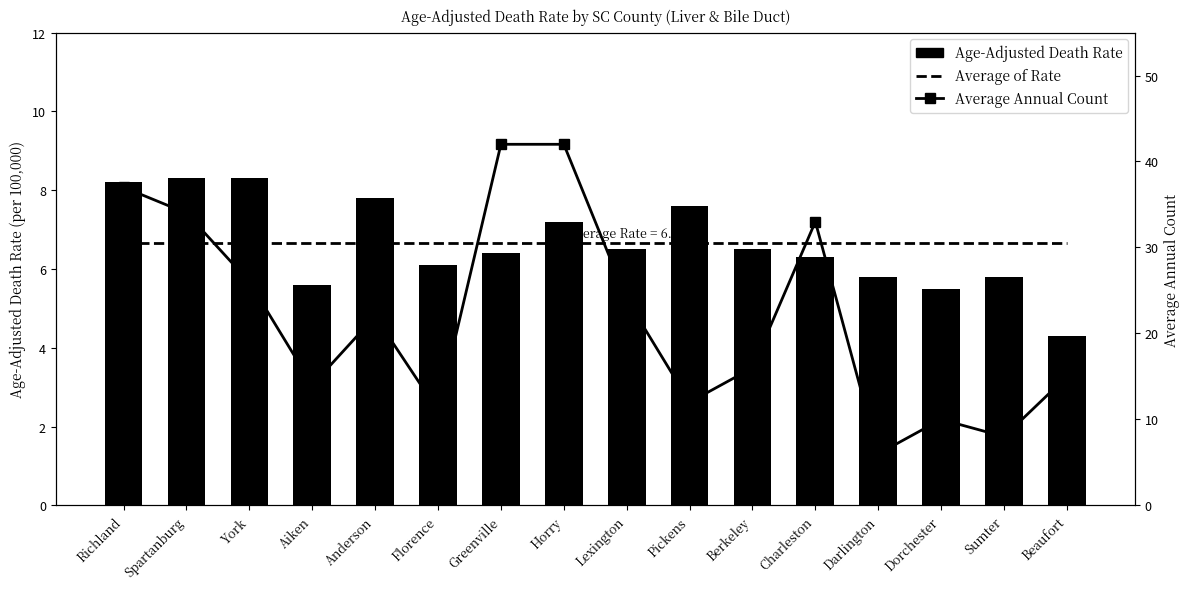

Which label corresponds to the largest value in the chart?

Greenville